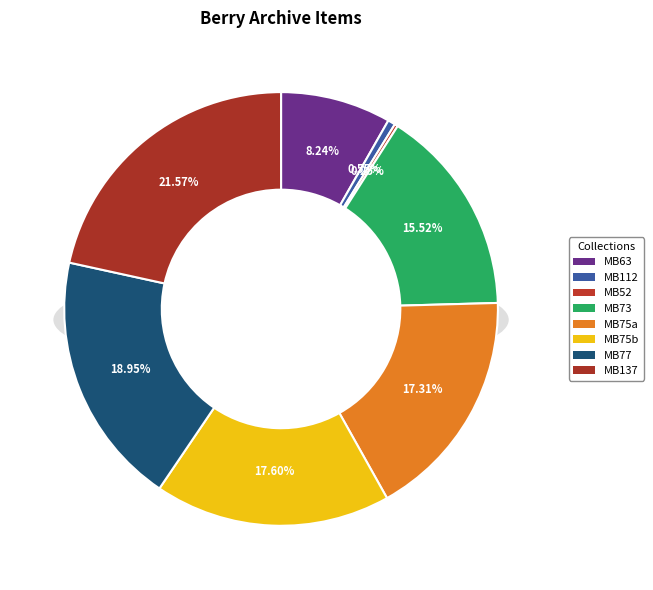

To the nearest percent, what is the combined percentage of MB77_5_1_001 and MB52_2_20_001?

19%